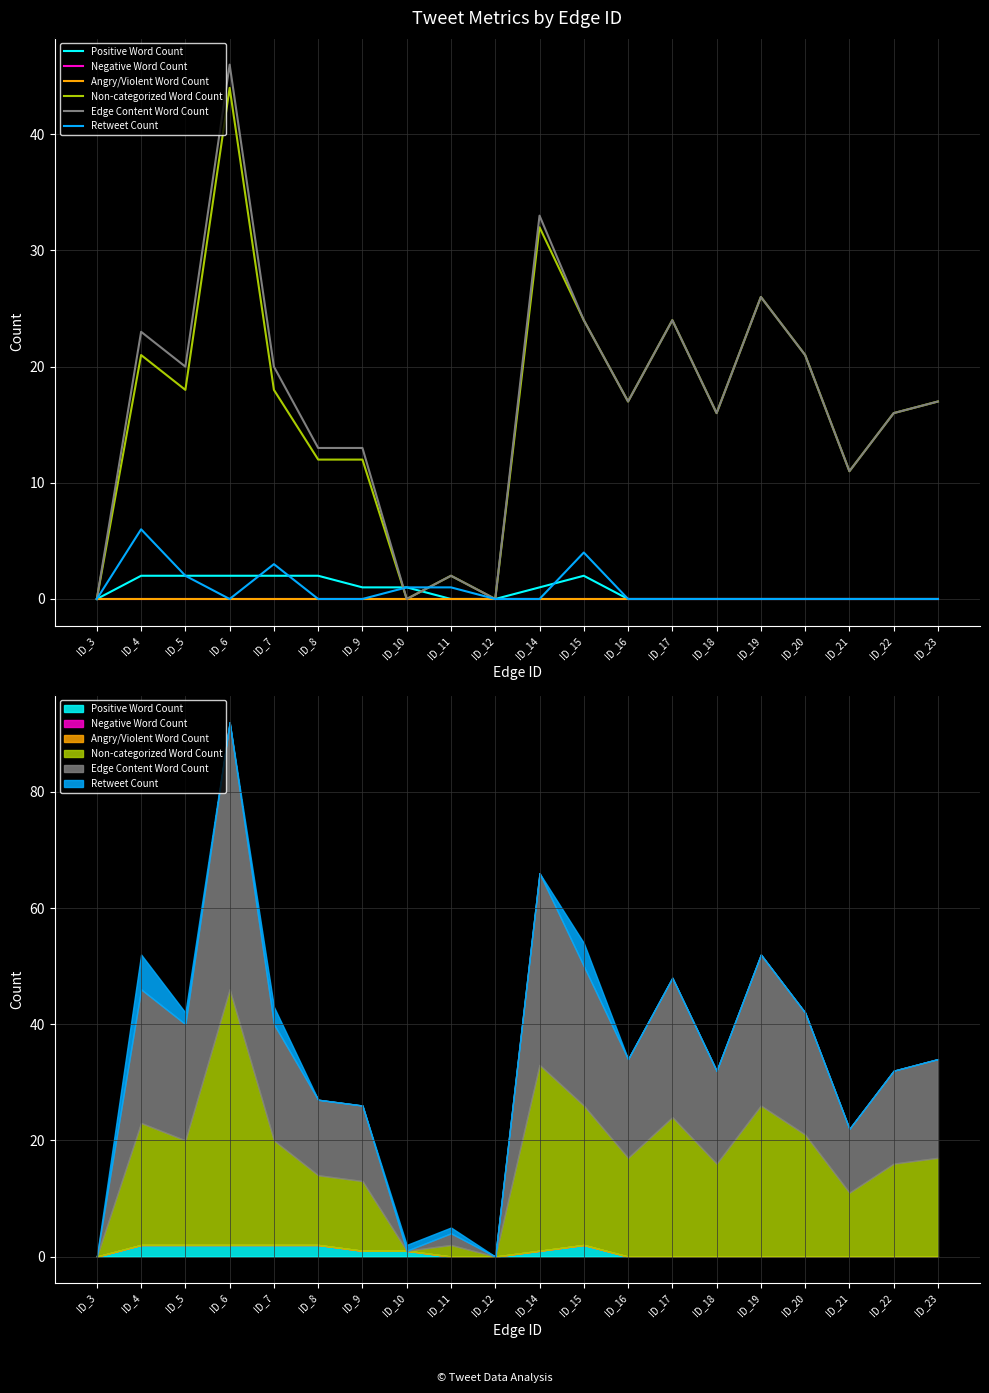

True or false: Negative Word Count has more than 1 interior local peaks.

False